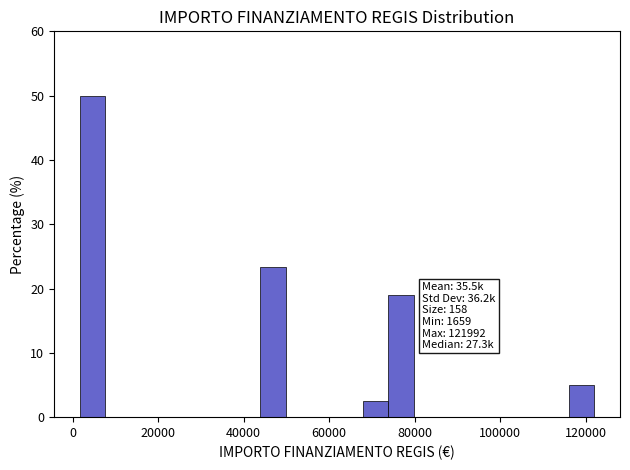

Around what value on the x-axis is the tallest bar? Give the approximate position of its centre, as read against the axis.

4000